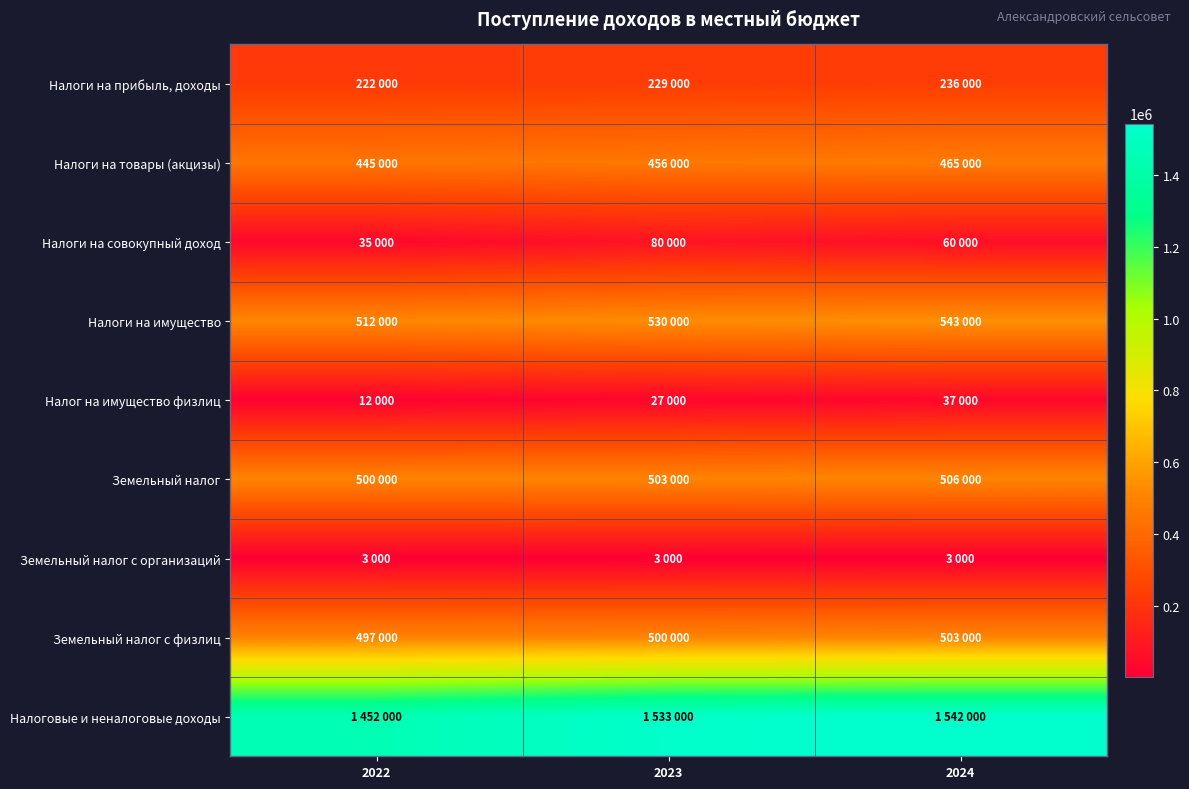

Which series has the widest spread of values?

Налоговые и неналоговые доходы